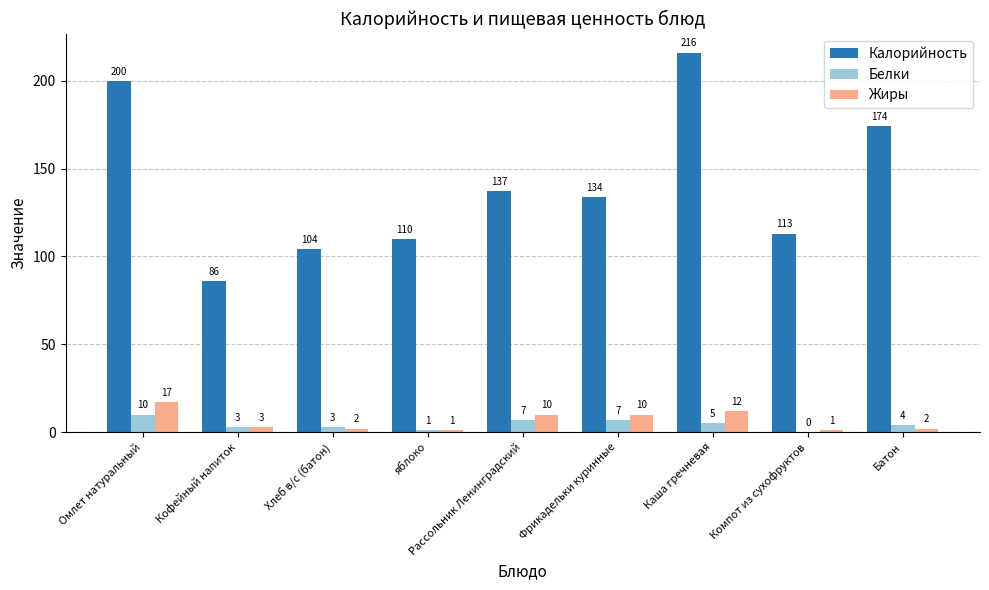

Where does the Жиры series first go above 3?

Омлет натуральный